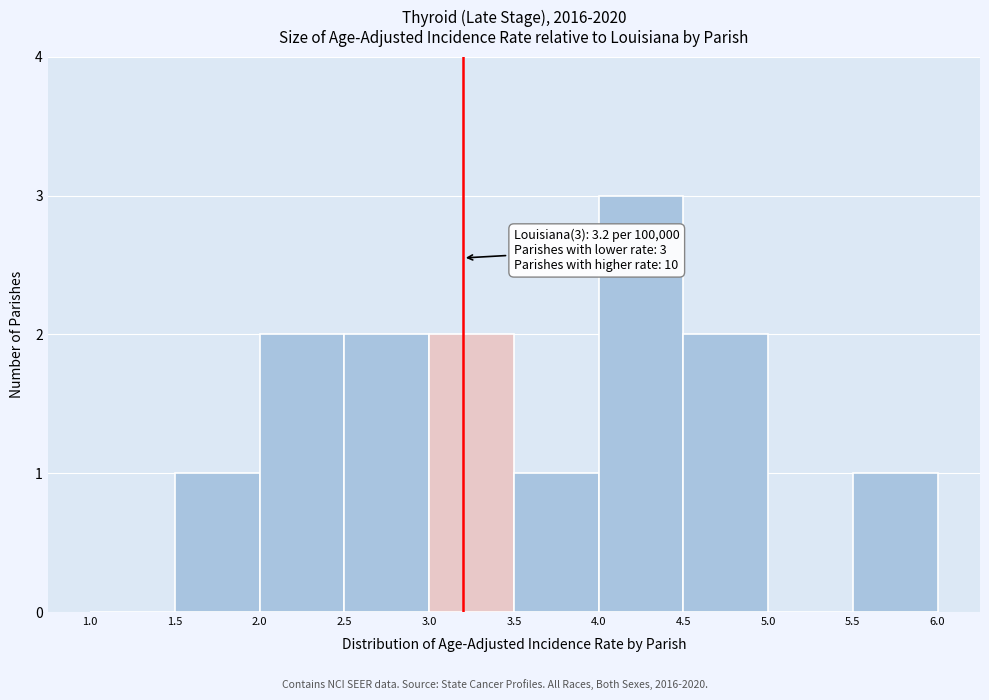

Which range on the x-axis has the tallest bar?

4.0 to 4.5